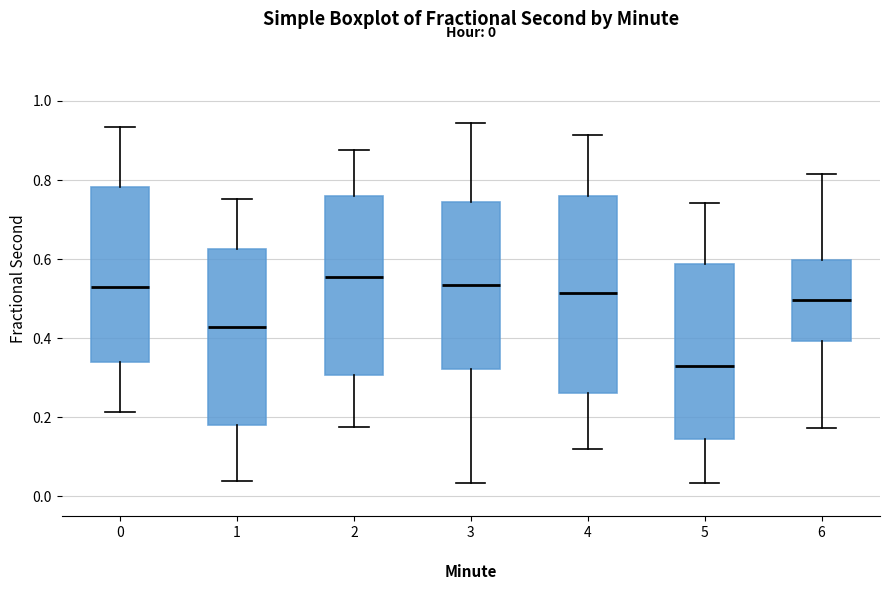

Which box has the highest median line?

2